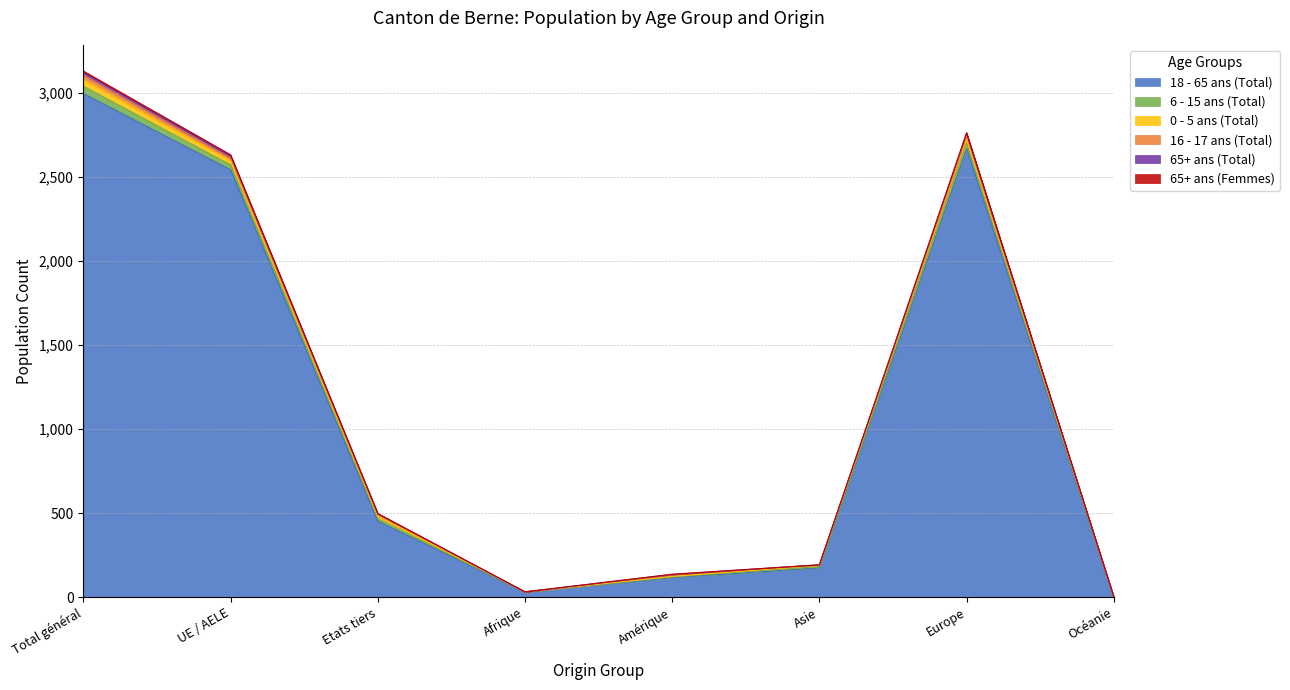

What is the label of the 7th point from the right?

UE / AELE